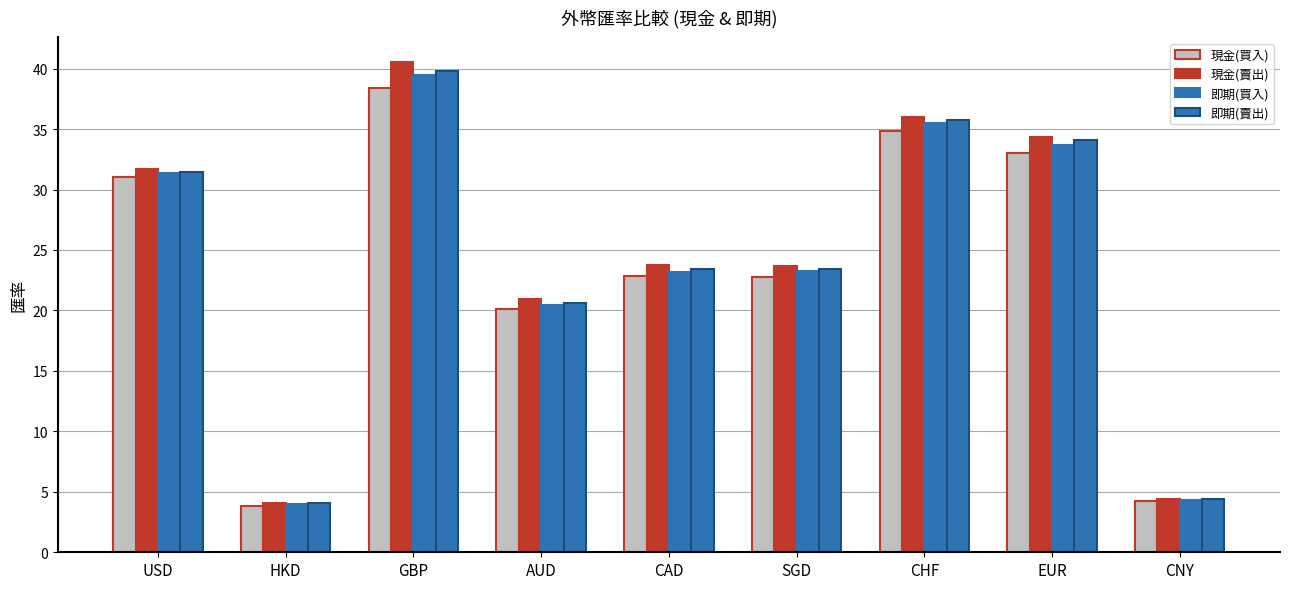

Between USD and EUR, which series saw the biggest shift?

現金(賣出)